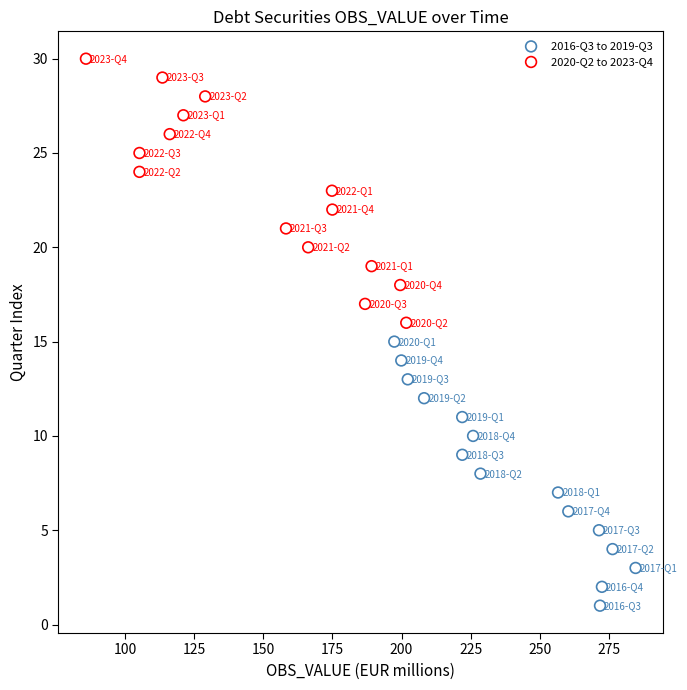

Which series contains the lowest Y value?

2016-Q3 to 2019-Q3